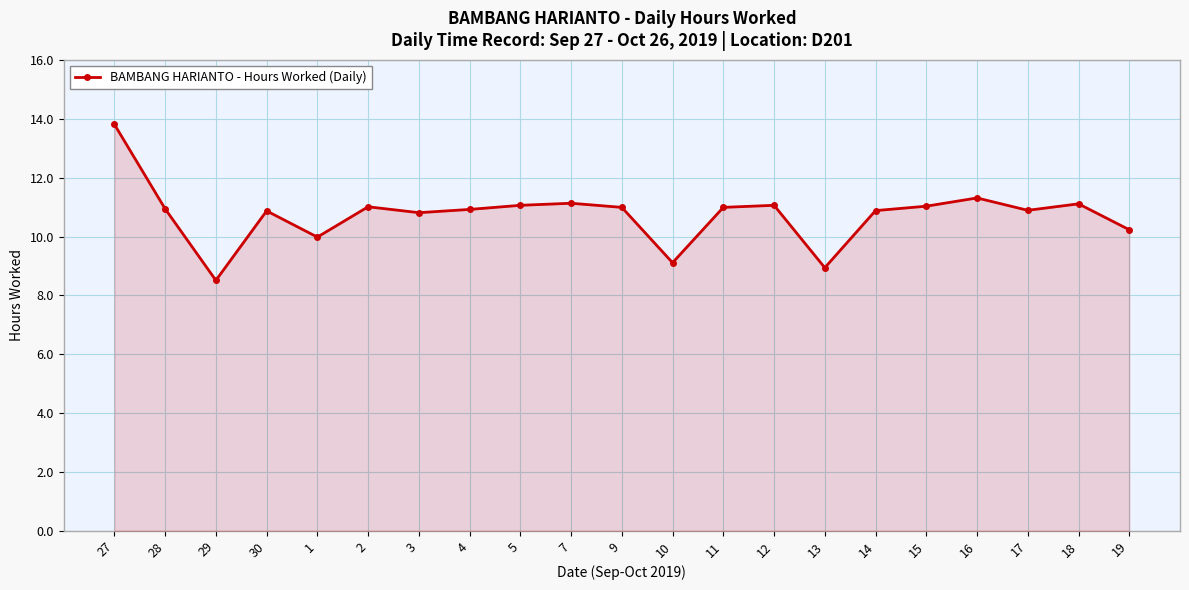

Where is the first local maximum?

30